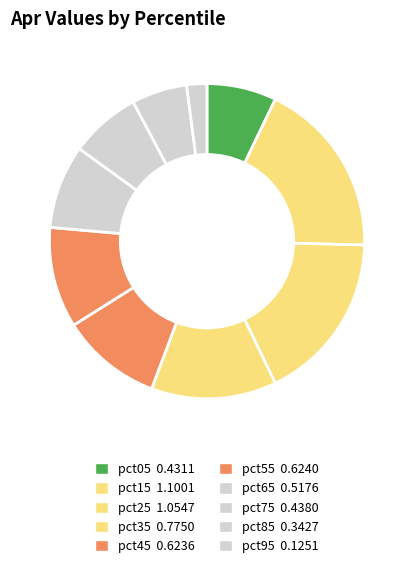

The pct95 slice represents 1% of the pie. True or false?

False